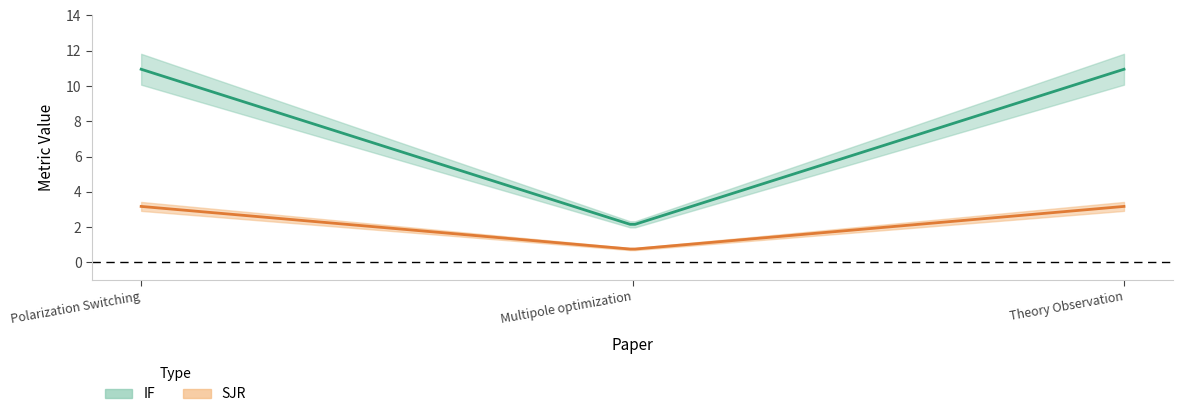

What position from the left is Multipole optimization?

2